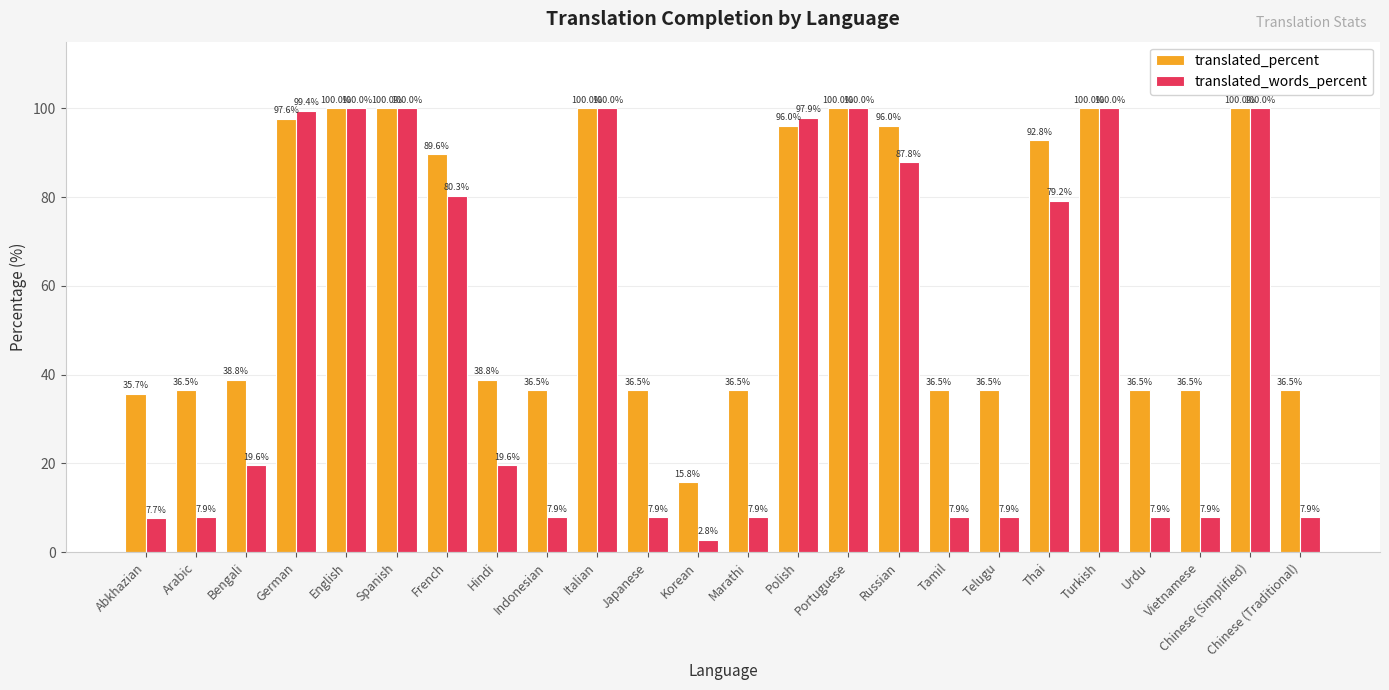

Between Bengali and Telugu, which series saw the biggest shift?

translated_words_percent